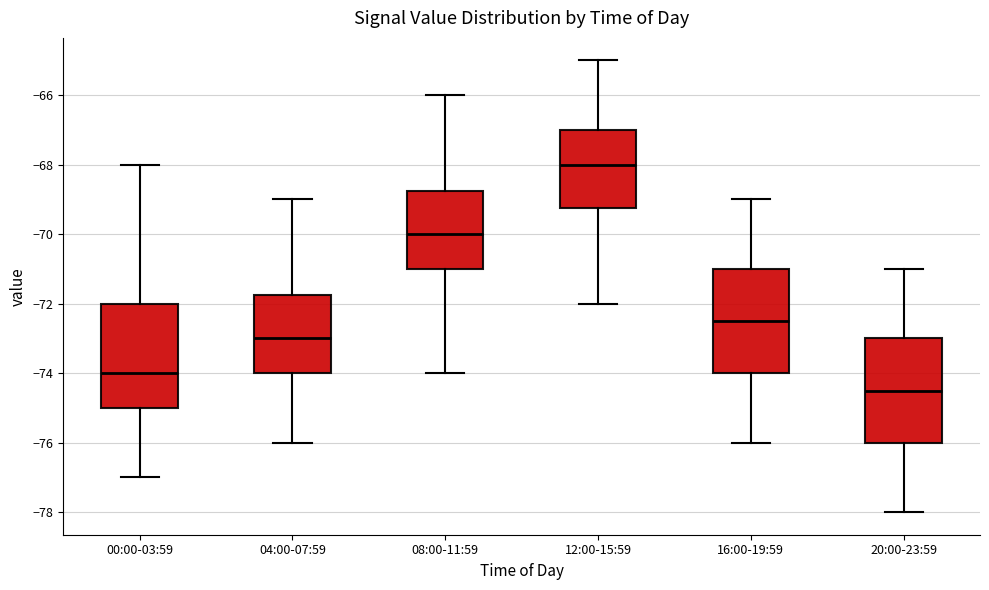

Reading left to right, transcribe this box plot: for each box, give where its median line is, the range the box spans, and where its two whiskers end, as read against the y-axis. The values are not printed on the chart, so give them approximately, as read against the axis.

00:00-03:59: median -74.0, box -75.0 to -72.0, whiskers -77.0 to -68.0
04:00-07:59: median -73.0, box -74.0 to -71.8, whiskers -76.0 to -69.0
08:00-11:59: median -70.0, box -71.0 to -68.8, whiskers -74.0 to -66.0
12:00-15:59: median -68.0, box -69.2 to -67.0, whiskers -72.0 to -65.0
16:00-19:59: median -72.4, box -74.0 to -71.0, whiskers -76.0 to -69.0
20:00-23:59: median -74.4, box -76.0 to -73.0, whiskers -78.0 to -71.0